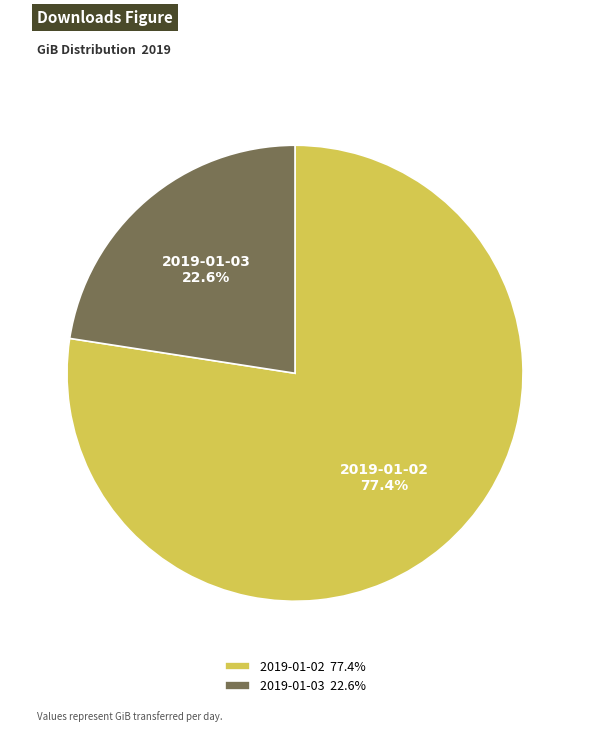

Which has a higher value, 2019-01-03 or 2019-01-02?

2019-01-02